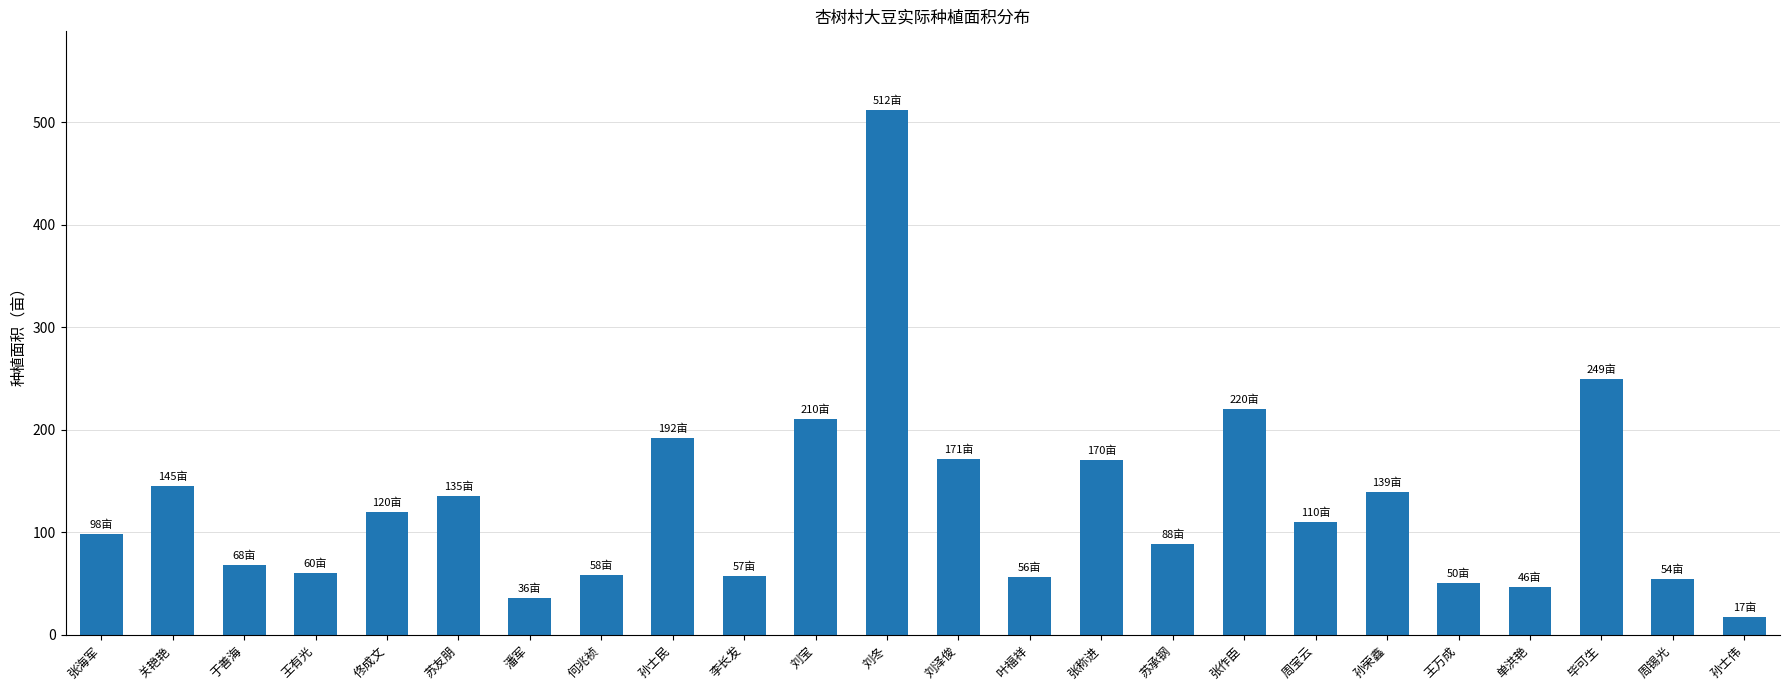

The value at 何兆祯 is 76. True or false?

False